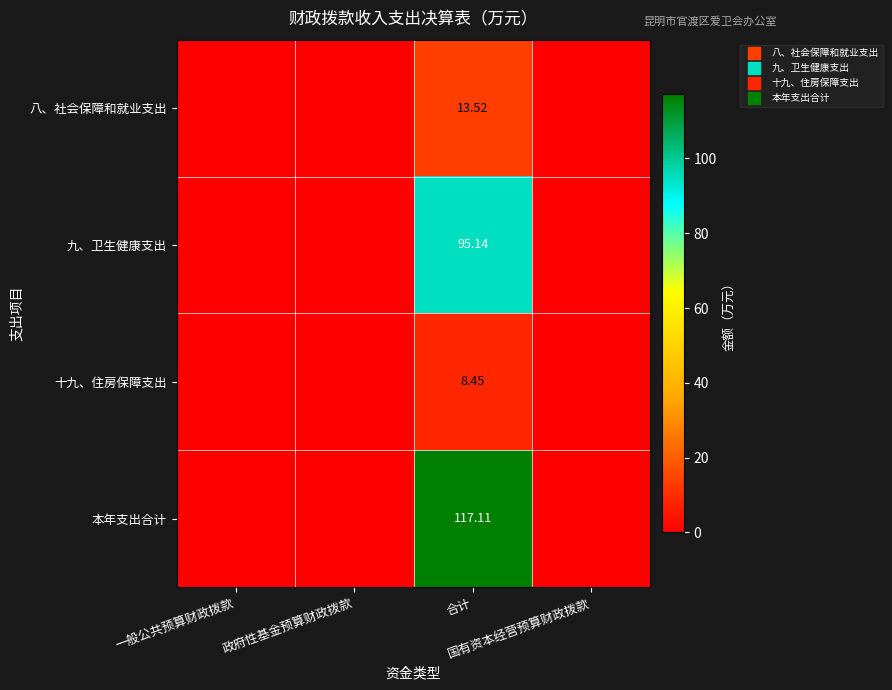

The value of 本年支出合计 at 政府性基金预算财政拨款 is 0.0. True or false?

True